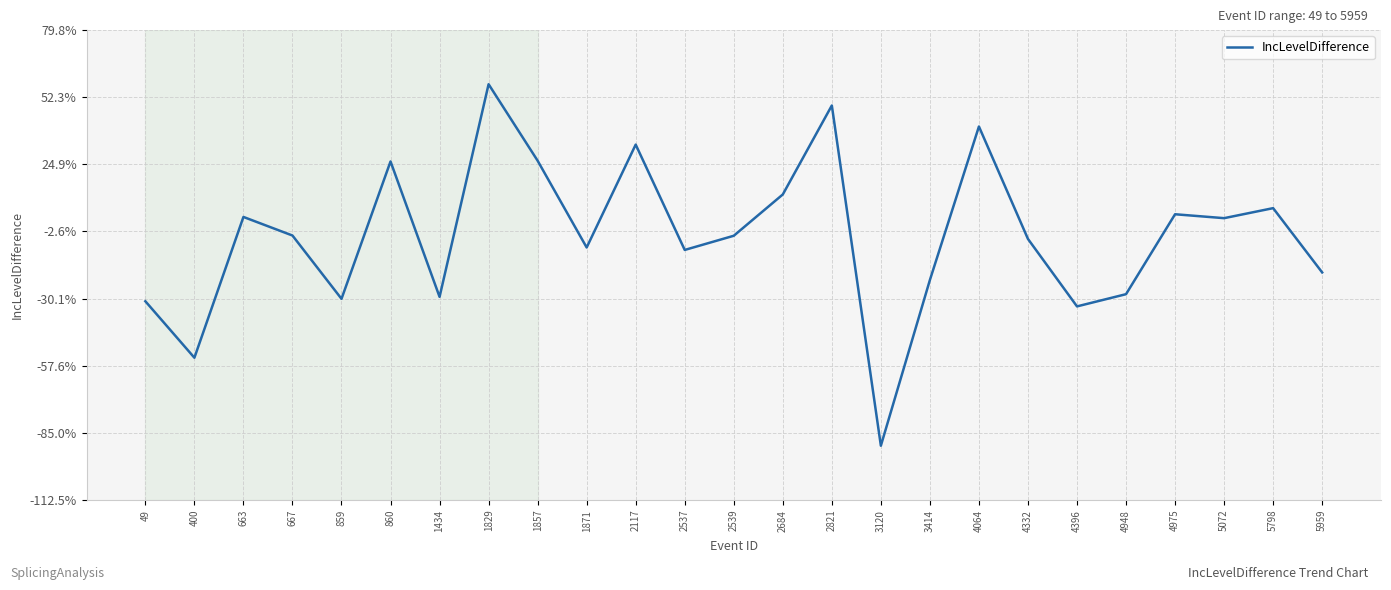

At which category does the data reach its first local peak?

663